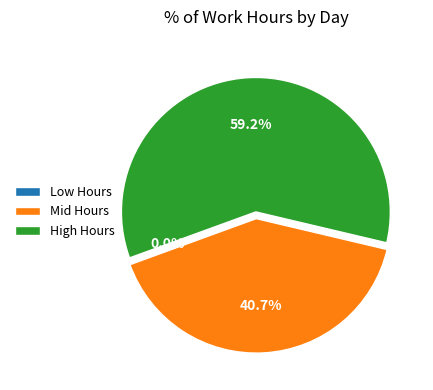

Which slice is the largest?

High Hours